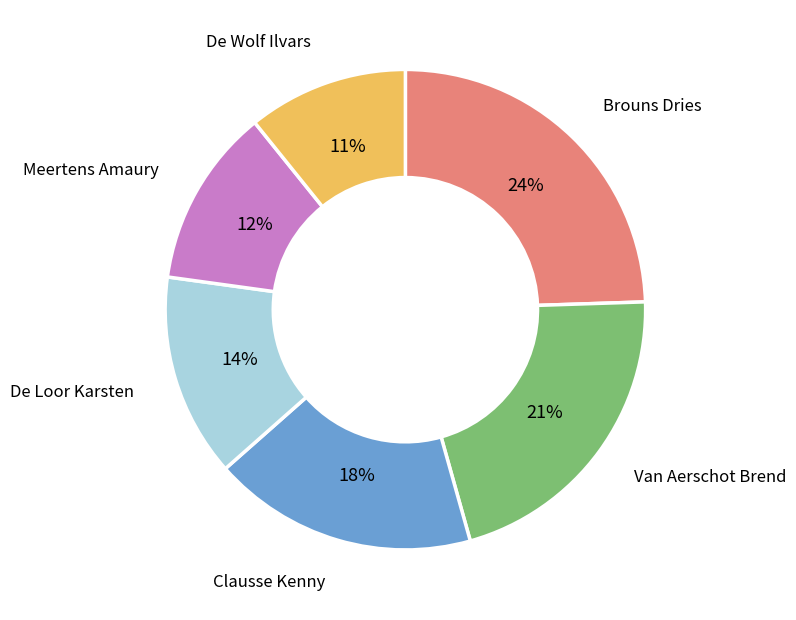

To the nearest percent, what is the average slice percentage?

17%